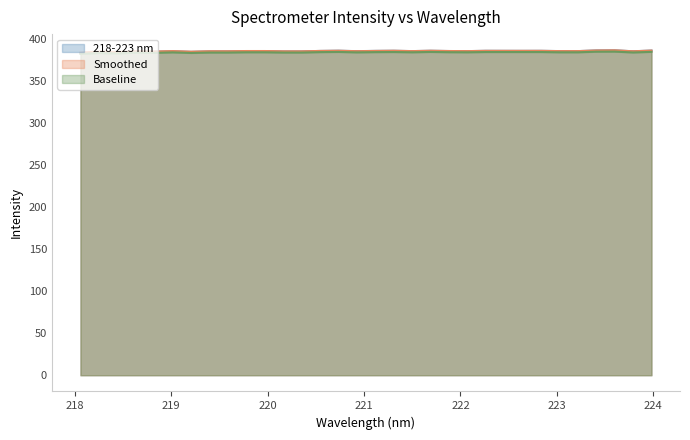

Does the chart have visible grid lines?

No